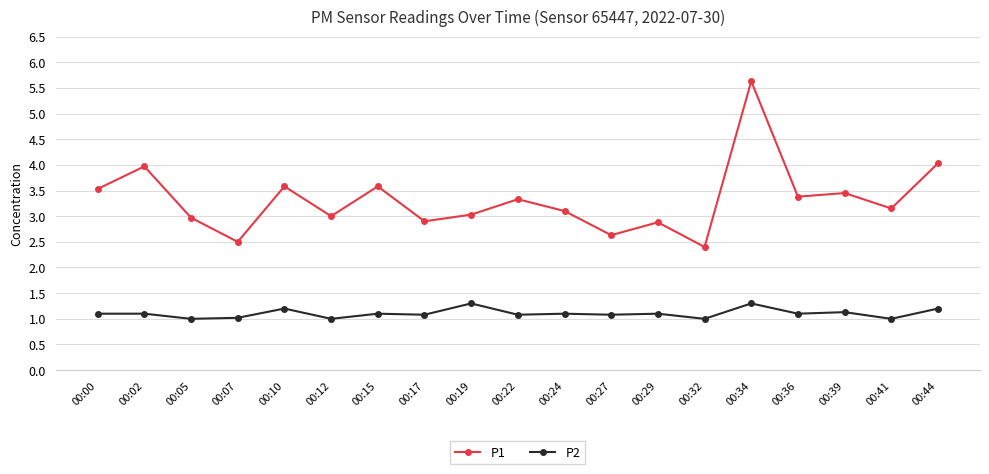

True or false: P2 has more than 2 points higher than both neighbors.

True